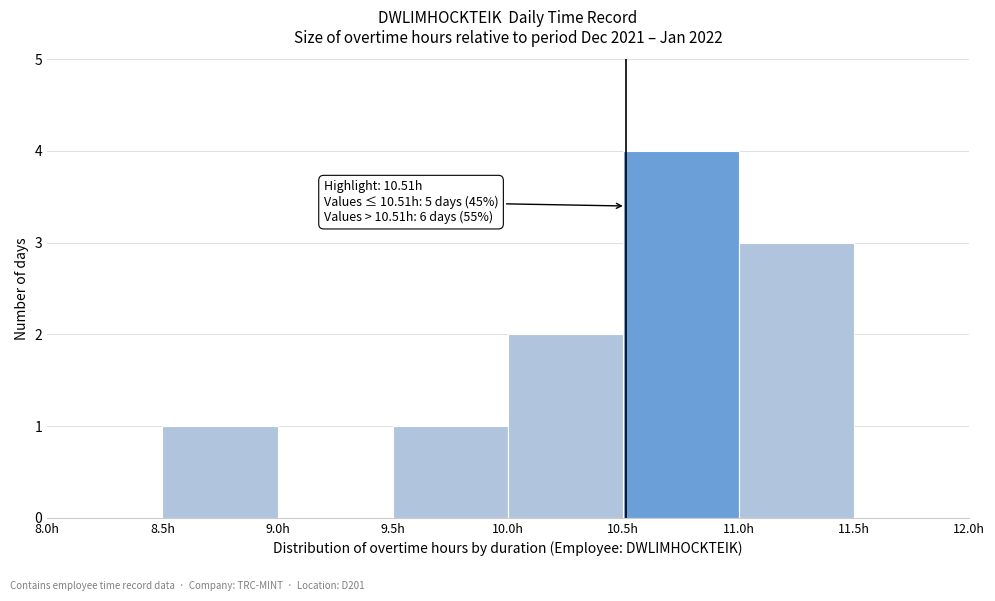

Which range on the x-axis has the tallest bar?

10.5 to 11.0